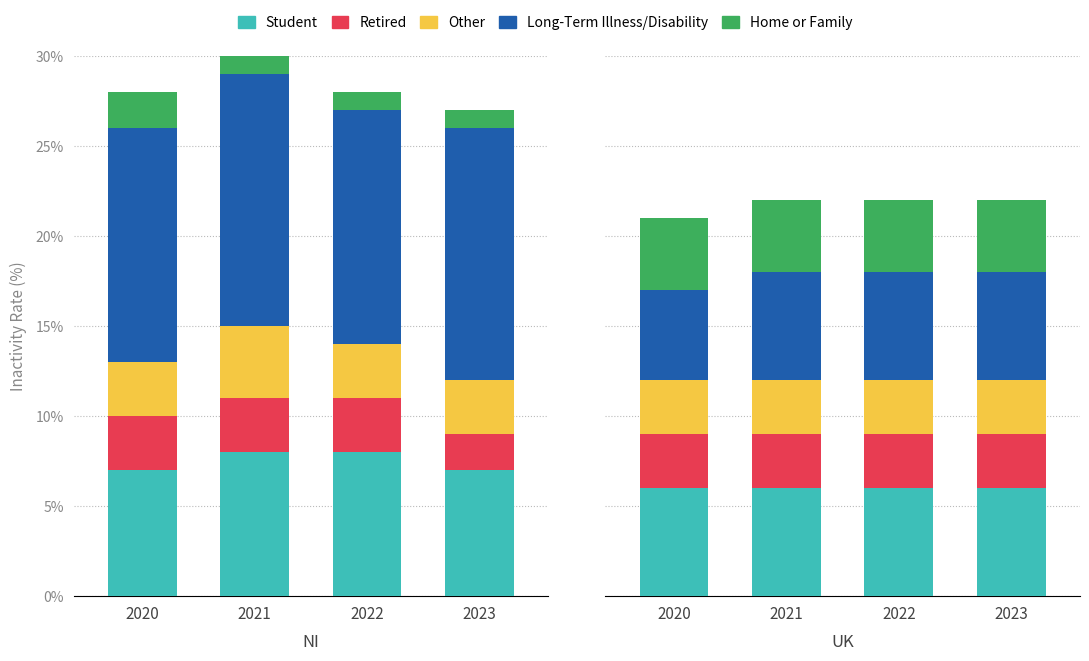

What are all the series names shown in the legend?

Student, Retired, Other, Long-Term Illness/Disability, Home or Family